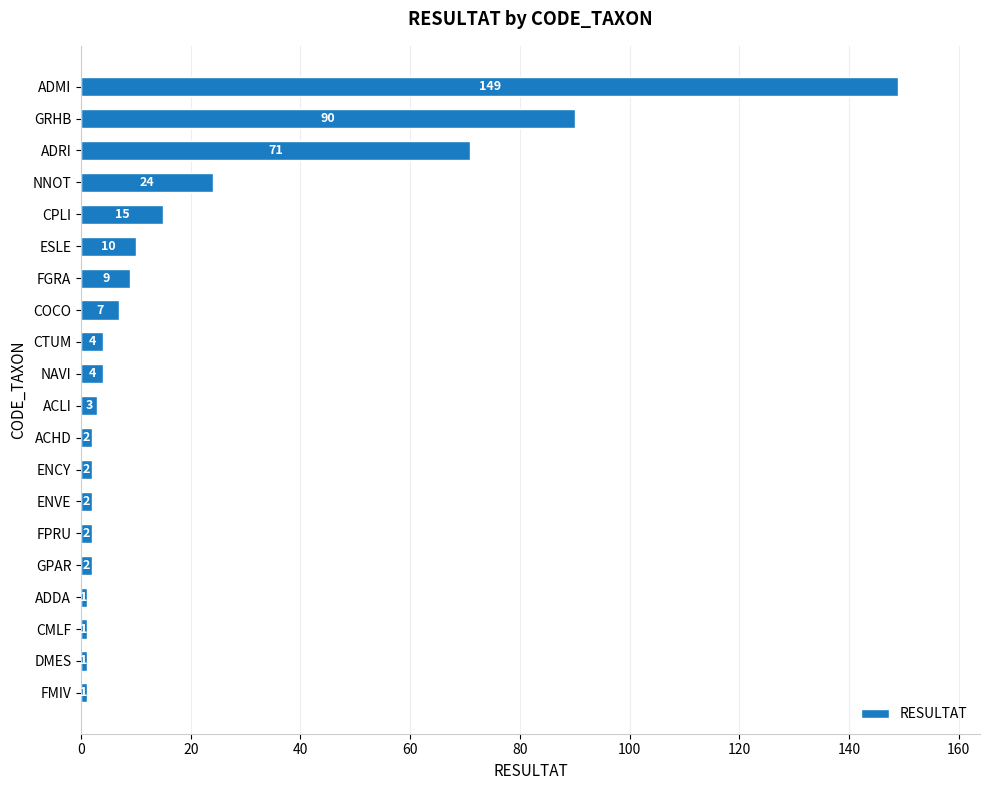

What is the greatest value displayed?

149